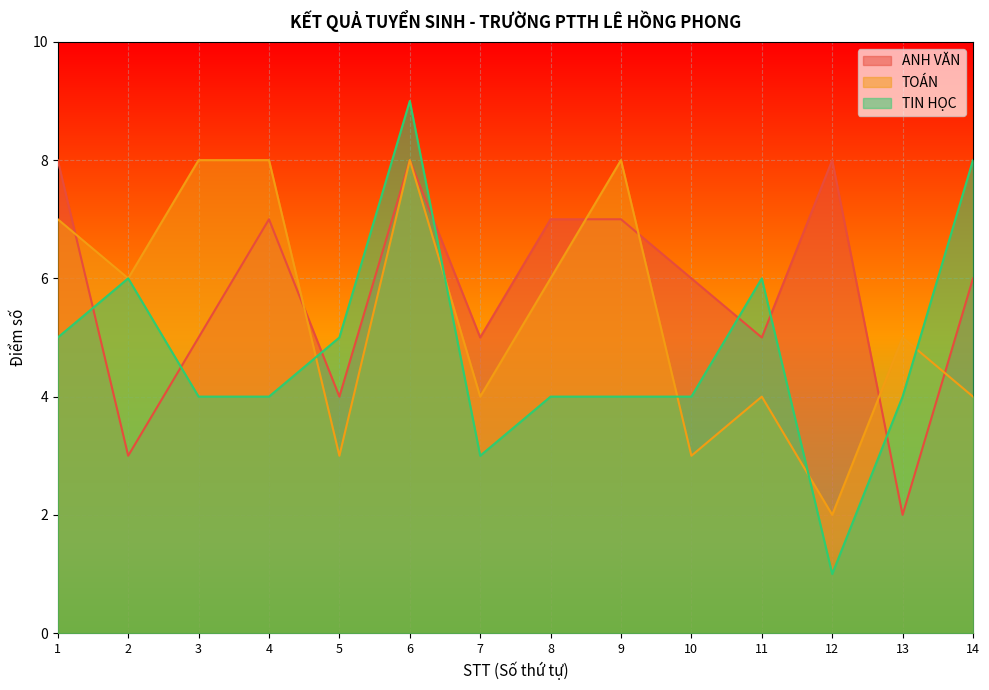

What is the value of the TOÁN point at the 4th from the left?

8